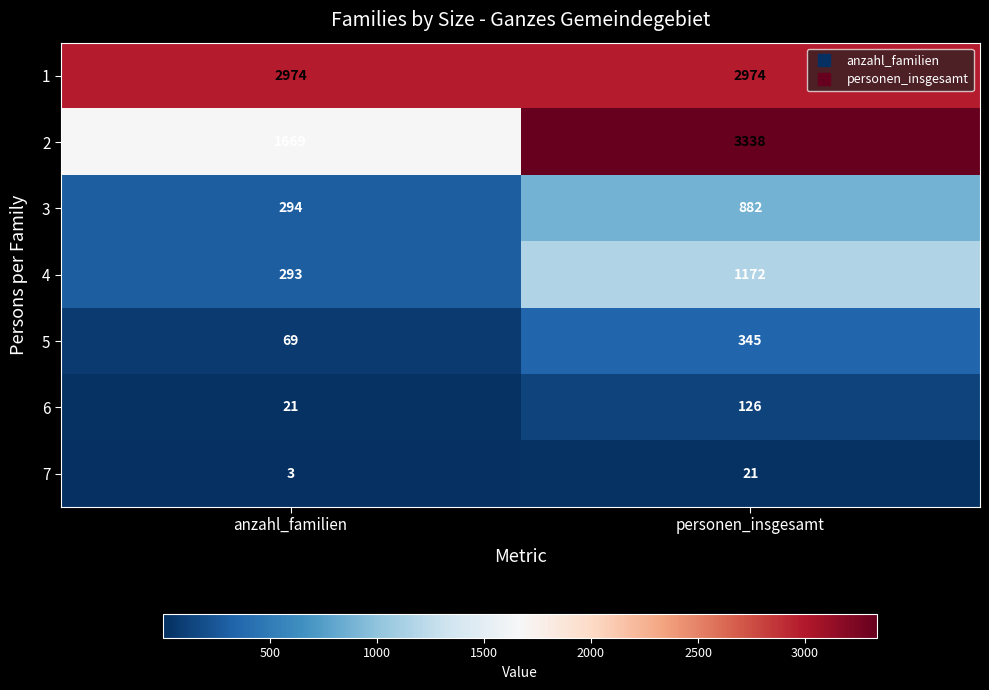

At which category is the sum across all series the highest?

personen_insgesamt